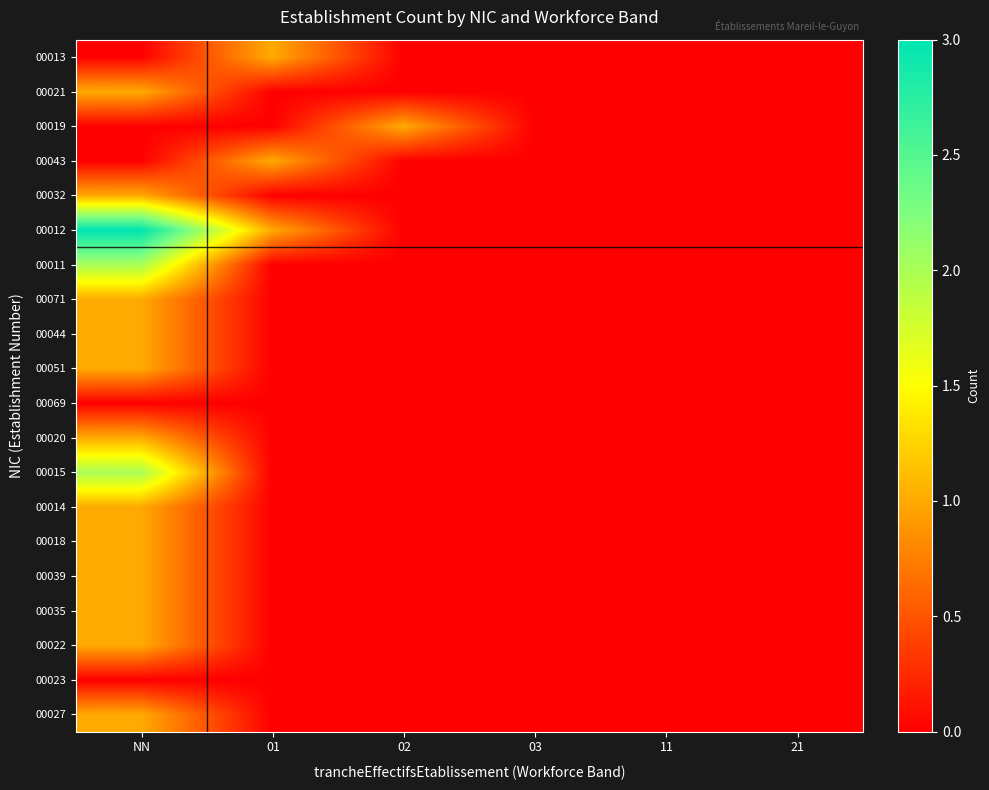

At how many categories does at least one series exceed 0?

3